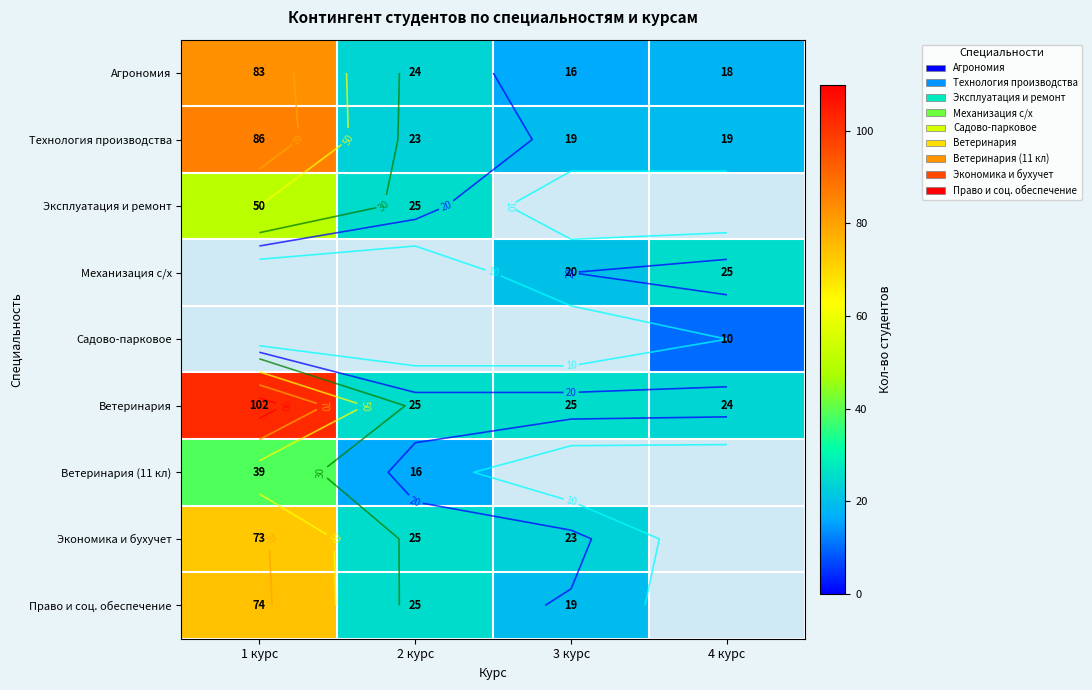

Which series has the largest total across all categories?

Ветеринария